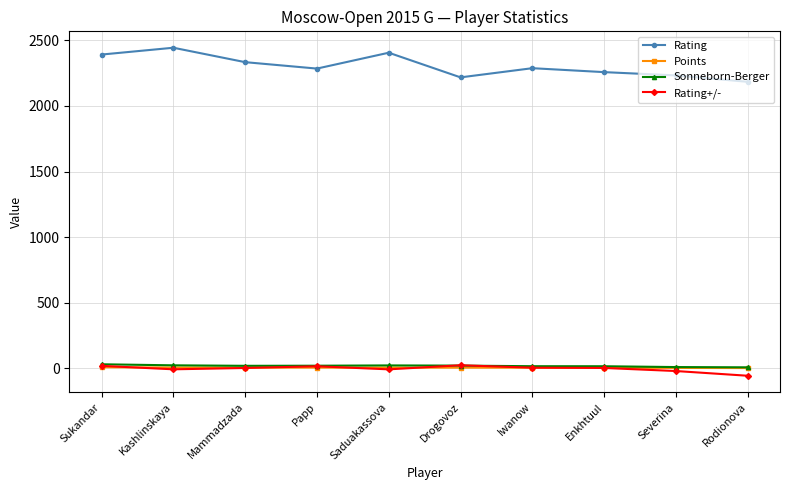

Which series has the largest range (max minus min)?

Rating